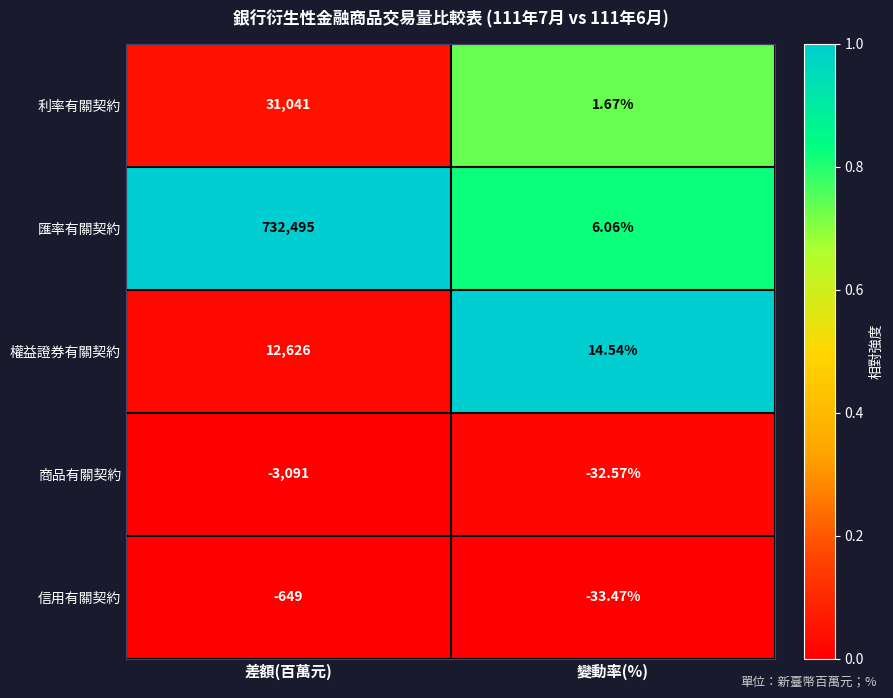

Which series has the largest total across all categories?

匯率有關契約